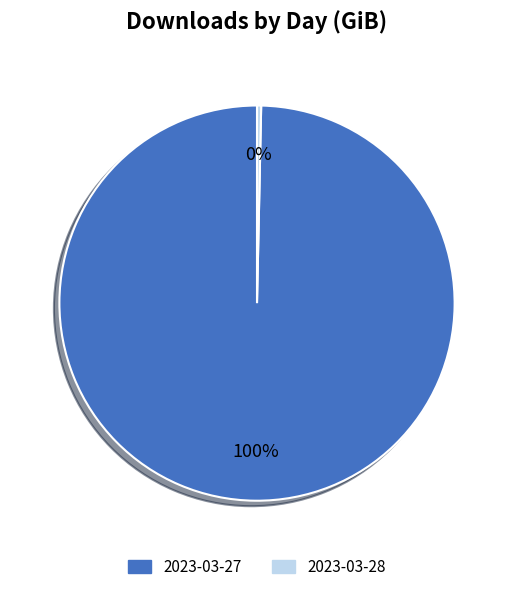

The 2023-03-28 slice represents 0% of the pie. True or false?

True